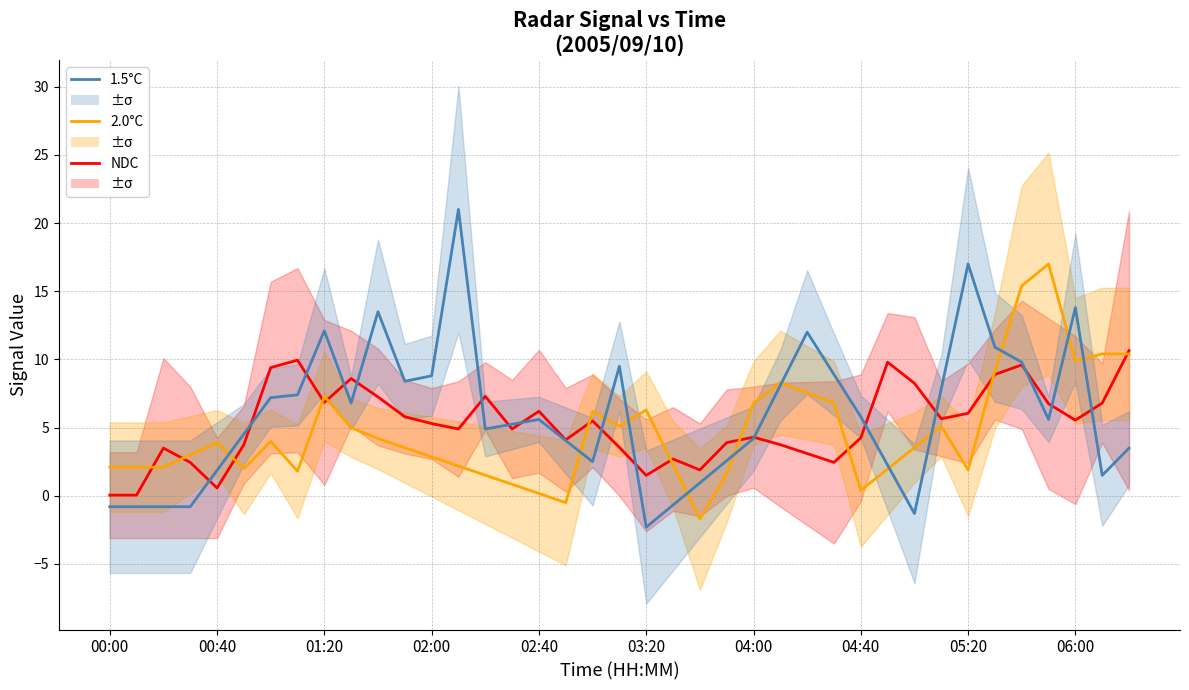

How many data points does each series have?

39